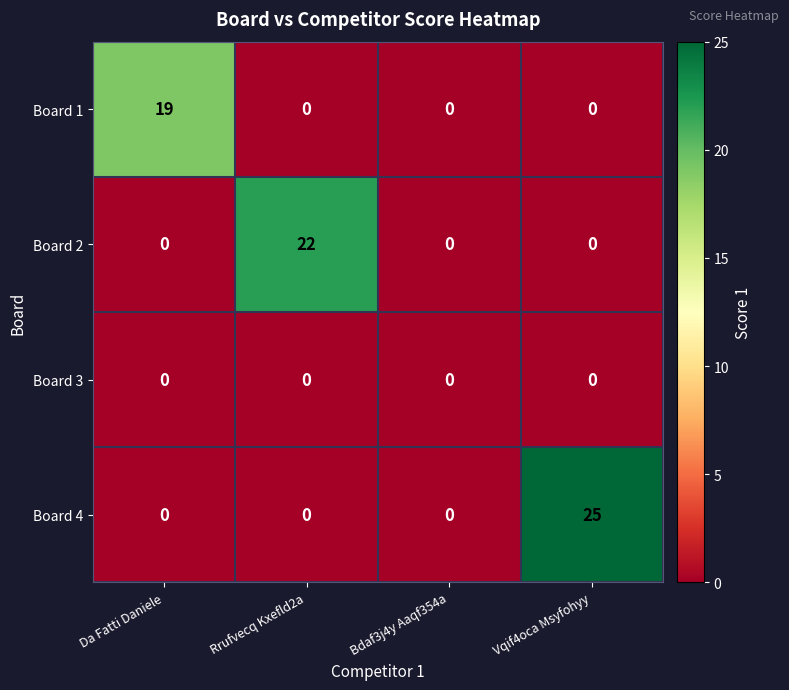

What is the greatest value displayed?

25